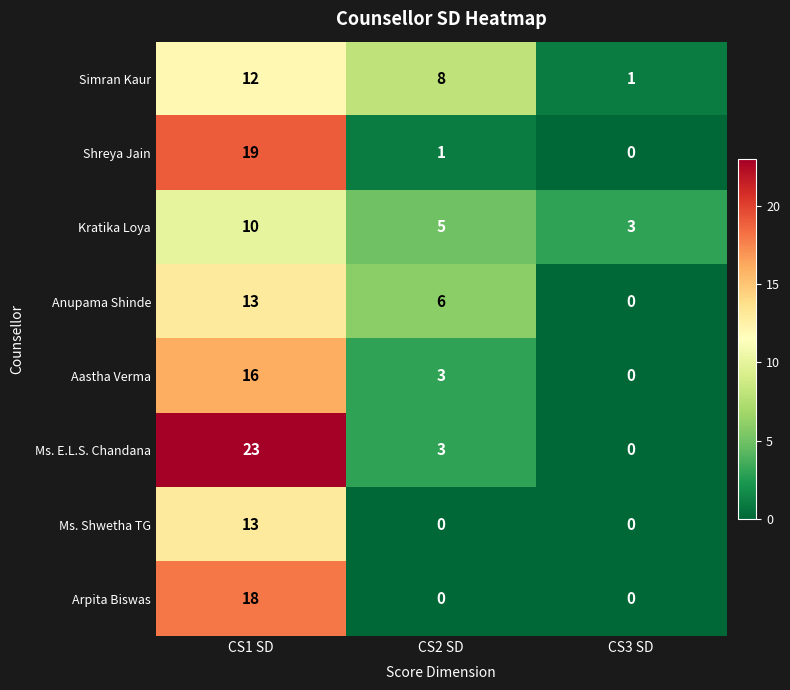

Count the Ms. Shwetha TG values in the range 0 to 13.

3